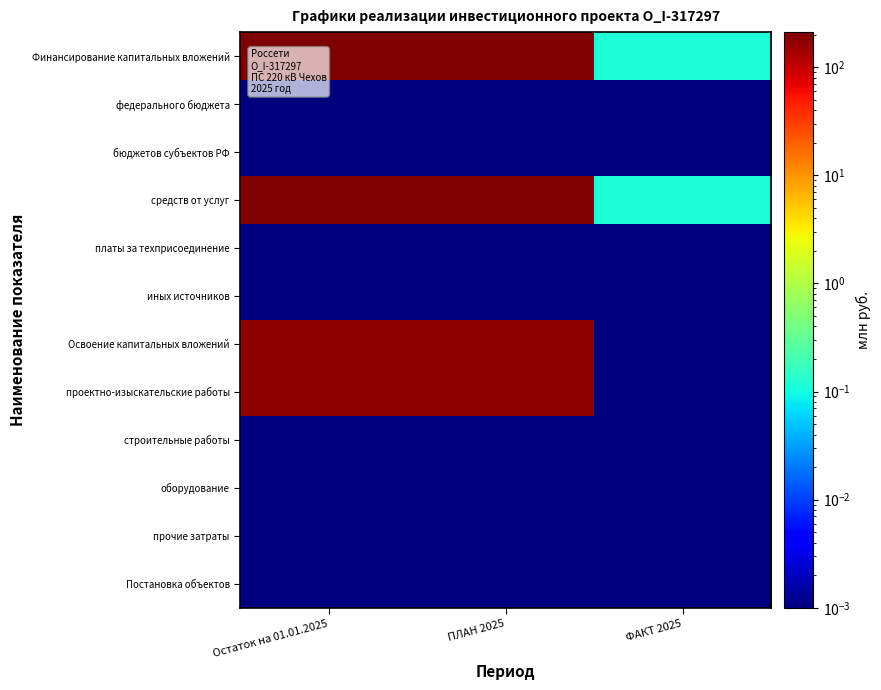

Reading left to right, what are all the values shown in this chart?

Финансирование капитальных вложений: Остаток на 01.01.2025=211.0	ПЛАН 2025=211.0	ФАКТ 2025=0.1
федерального бюджета: Остаток на 01.01.2025=0.0	ПЛАН 2025=0.0	ФАКТ 2025=0.0
бюджетов субъектов РФ: Остаток на 01.01.2025=0.0	ПЛАН 2025=0.0	ФАКТ 2025=0.0
средств от услуг: Остаток на 01.01.2025=211.0	ПЛАН 2025=211.0	ФАКТ 2025=0.1
платы за техприсоединение: Остаток на 01.01.2025=0.0	ПЛАН 2025=0.0	ФАКТ 2025=0.0
иных источников: Остаток на 01.01.2025=0.0	ПЛАН 2025=0.0	ФАКТ 2025=0.0
Освоение капитальных вложений: Остаток на 01.01.2025=175.8	ПЛАН 2025=175.8	ФАКТ 2025=0.0
проектно-изыскательские работы: Остаток на 01.01.2025=175.8	ПЛАН 2025=175.8	ФАКТ 2025=0.0
строительные работы: Остаток на 01.01.2025=0.0	ПЛАН 2025=0.0	ФАКТ 2025=0.0
оборудование: Остаток на 01.01.2025=0.0	ПЛАН 2025=0.0	ФАКТ 2025=0.0
прочие затраты: Остаток на 01.01.2025=0.0	ПЛАН 2025=0.0	ФАКТ 2025=0.0
Постановка объектов: Остаток на 01.01.2025=0.0	ПЛАН 2025=0.0	ФАКТ 2025=0.0